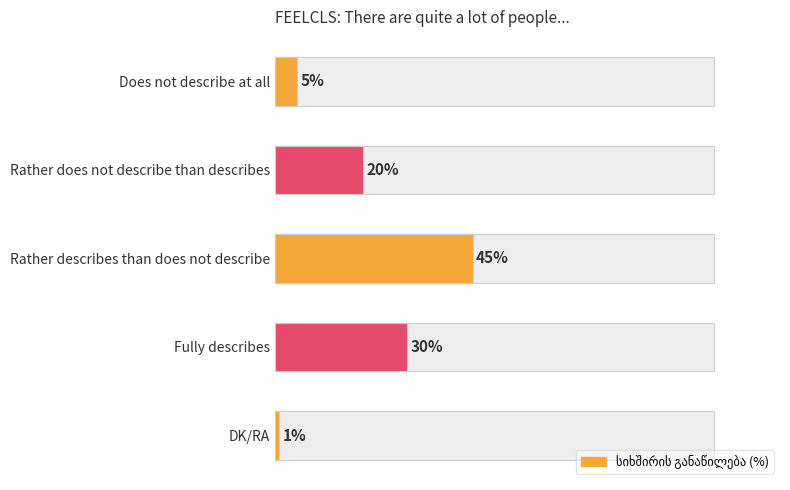

The value at 20 is 4. True or false?

False